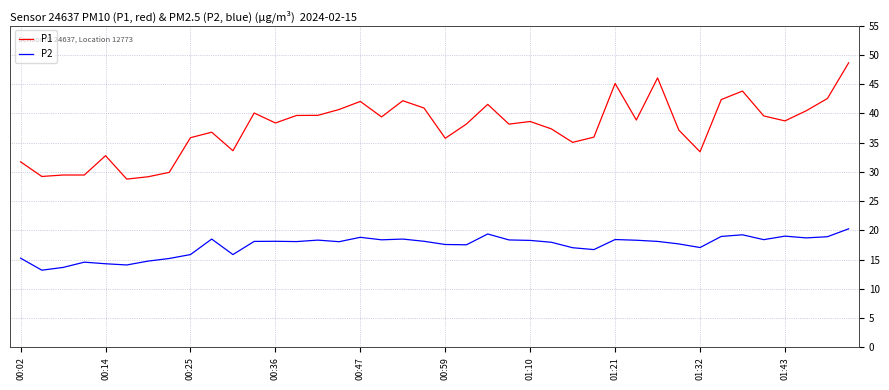

Which series has the widest spread of values?

P1